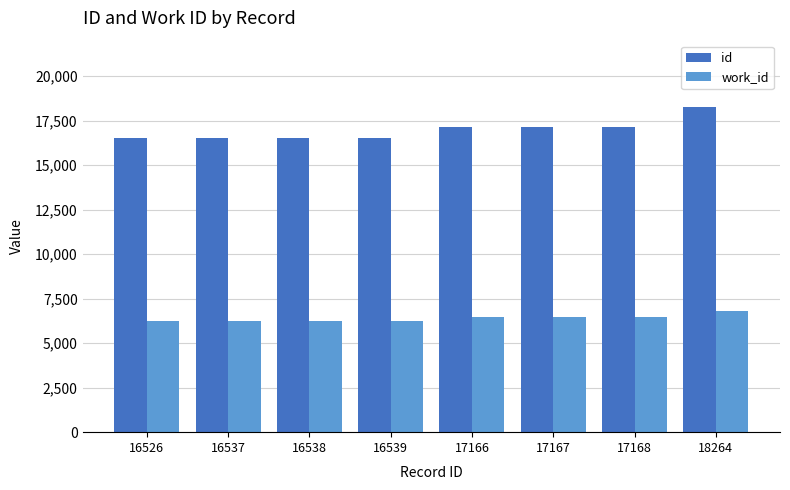

At 17168, list the series in order from smallest to largest.

work_id, id